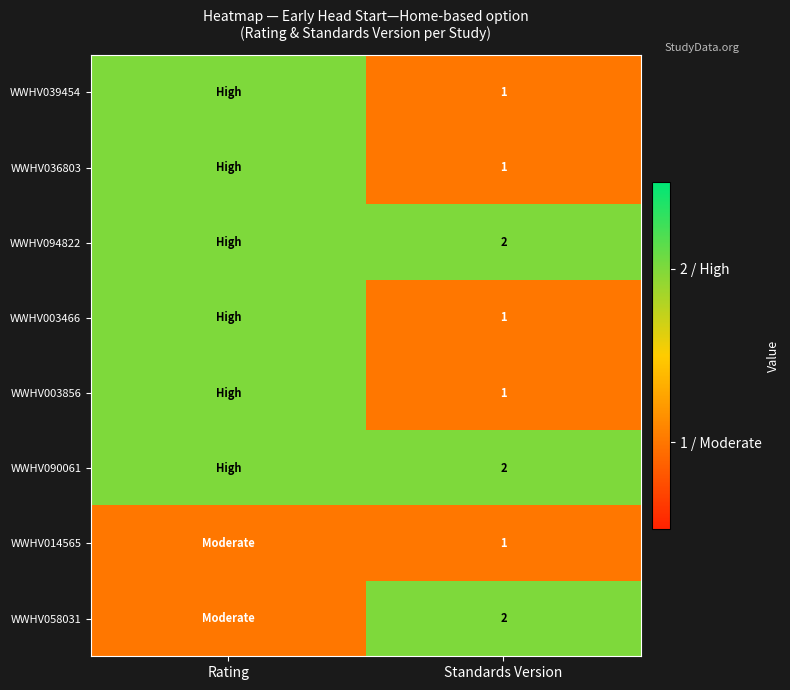

What is the smallest value displayed?

1